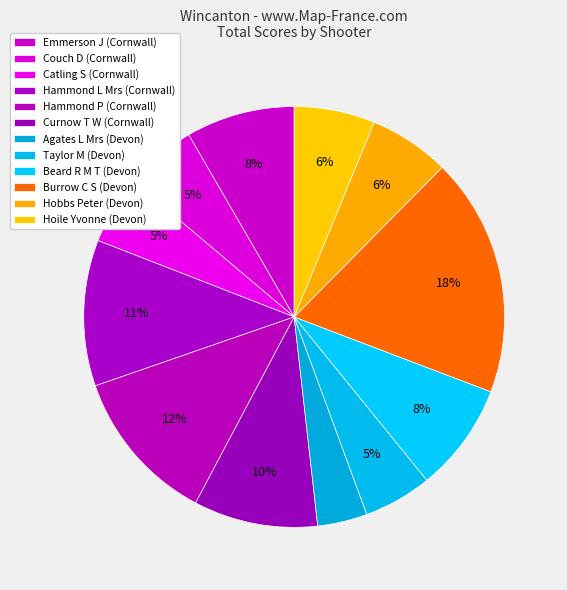

How many segments does this pie chart have?

12